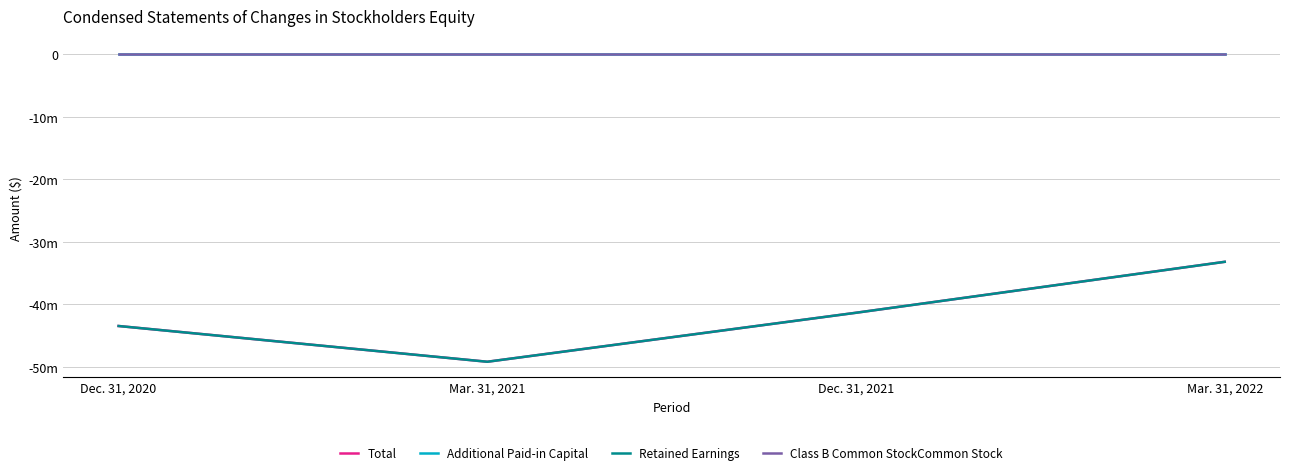

Rank the categories by Class B Common StockCommon Stock value from highest to lowest.

Dec. 31, 2020, Mar. 31, 2021, Dec. 31, 2021, Mar. 31, 2022